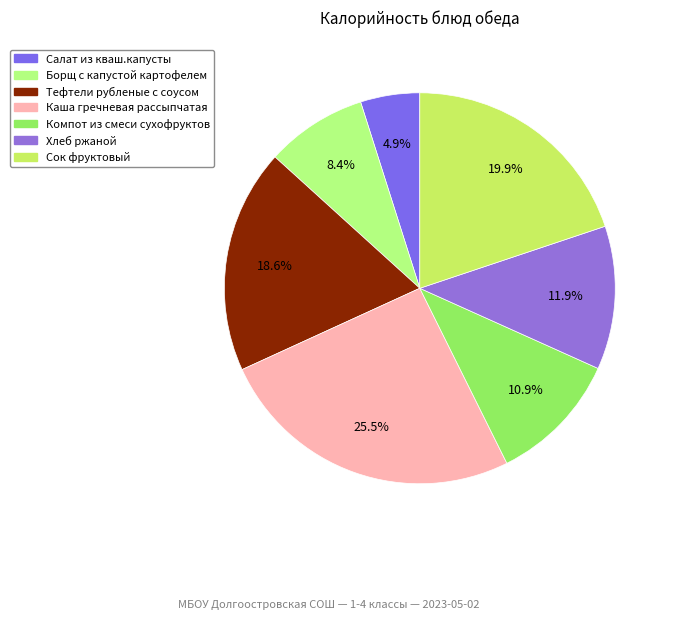

What percentage is the Сок фруктовый slice, to the nearest percent?

20%